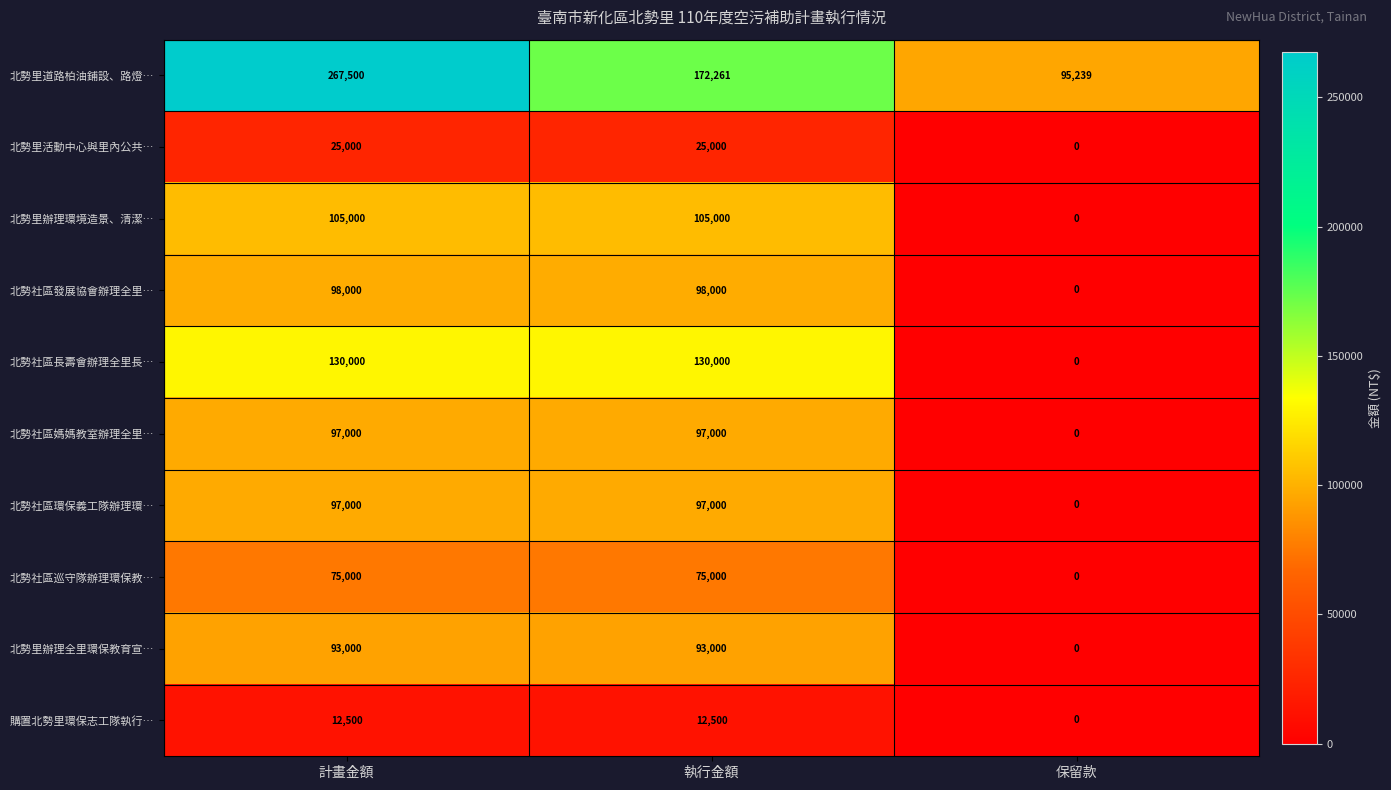

The 購置北勢里環保志工隊執行… series shows -3871 at 保留款. True or false?

False